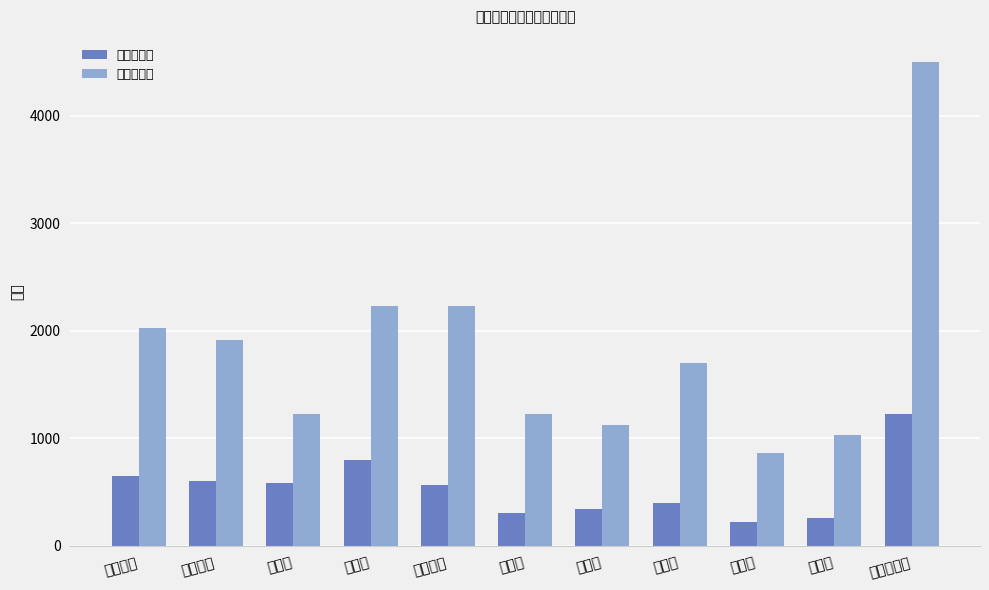

What is the label of the 10th bar from the left?

光荣村